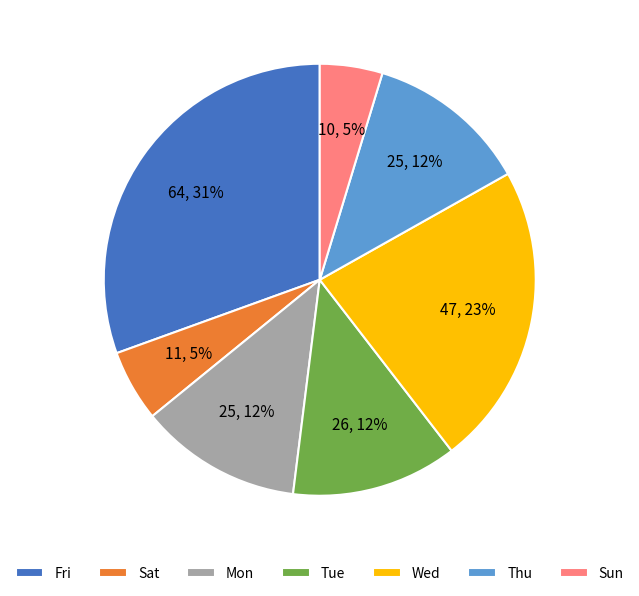

To the nearest percent, what is the average slice percentage?

14%